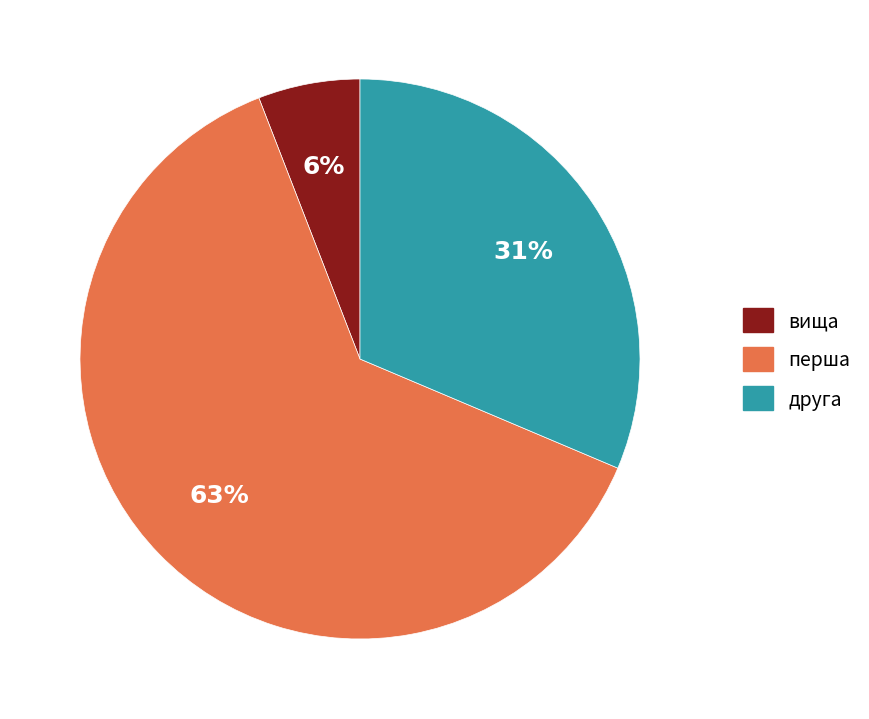

Is the sum of вища and перша greater than half?

Yes